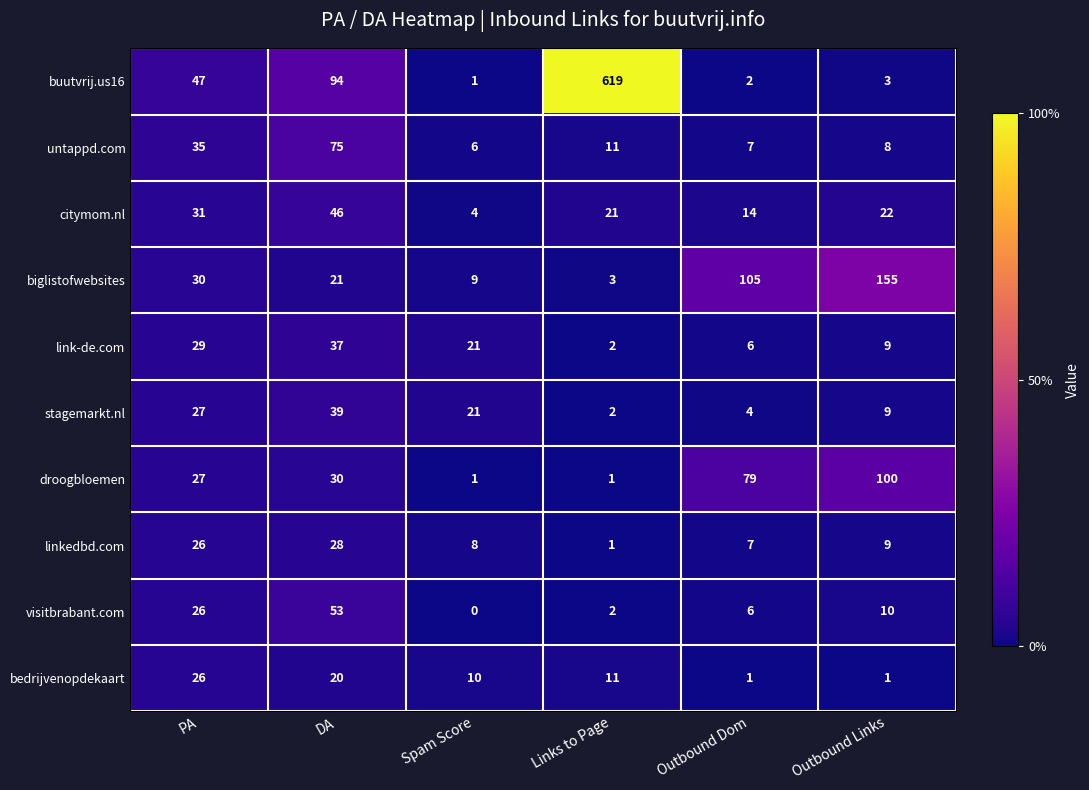

Which series changed the most between DA and Outbound Links?

biglistofwebsites